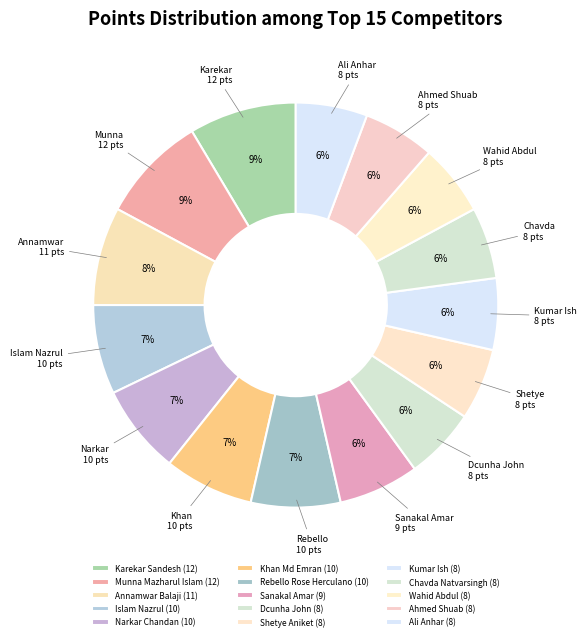

How many segments does this pie chart have?

15